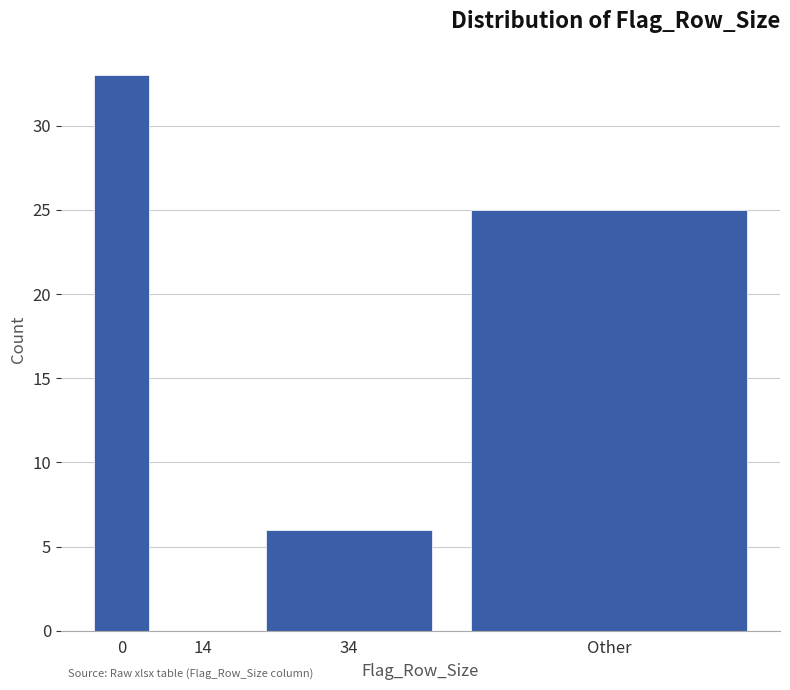

Reading left to right, extract all data points from this chart.

0=33	14=0	34=6	Other=25